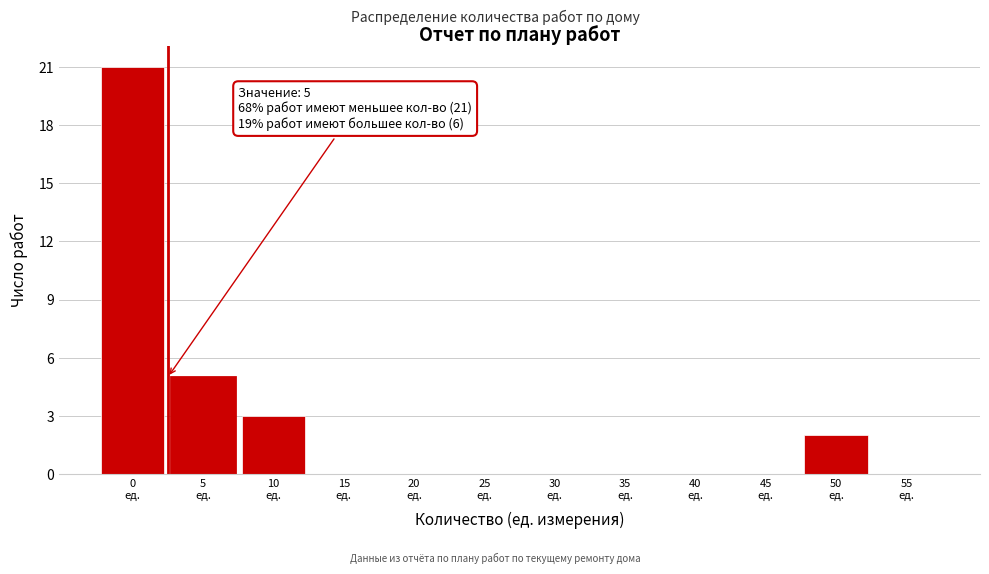

What is the sum of all values?

31